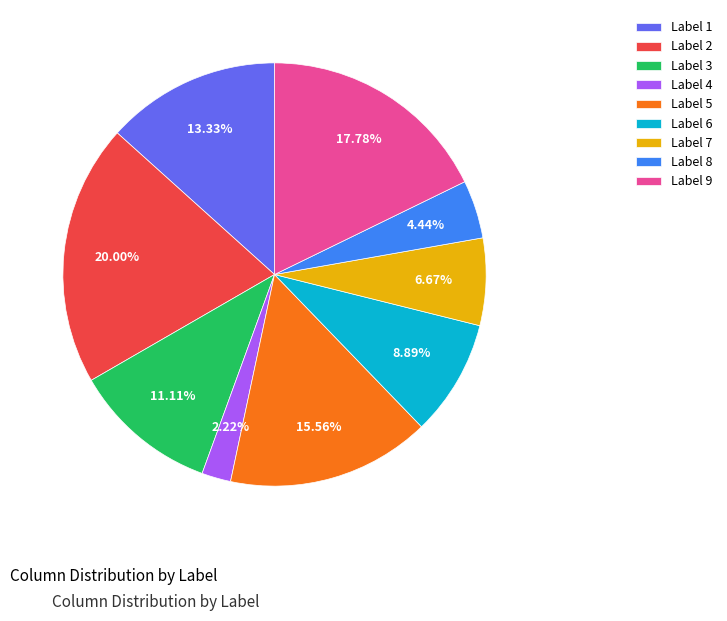

Rank the categories by value from highest to lowest.

Label 2, Label 9, Label 5, Label 1, Label 3, Label 6, Label 7, Label 8, Label 4